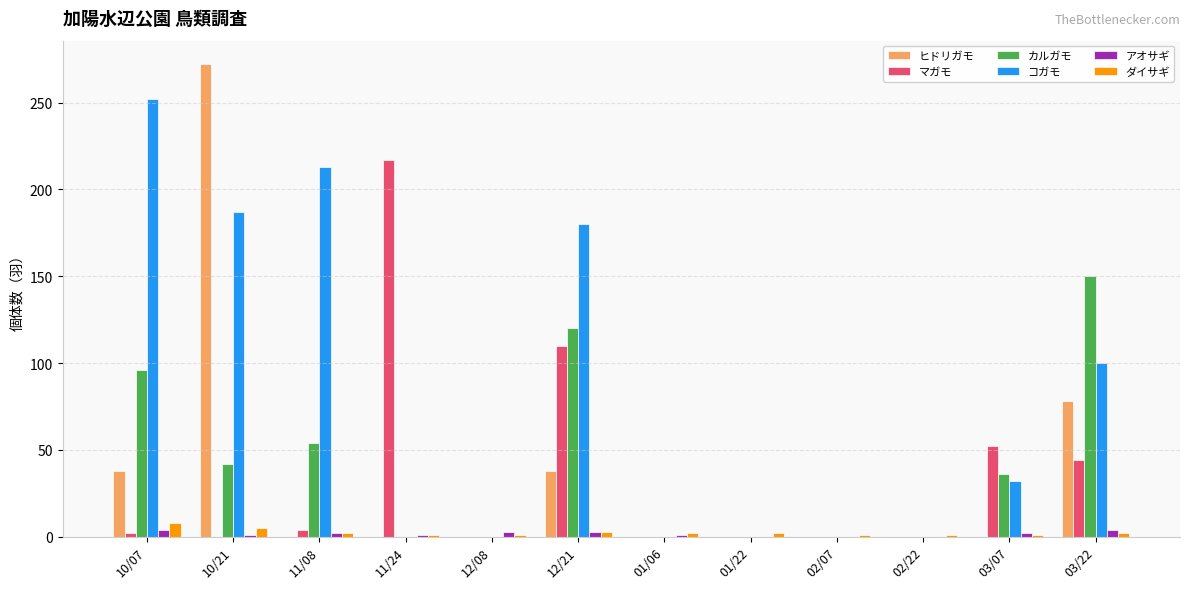

Which series has the widest spread of values?

ヒドリガモ